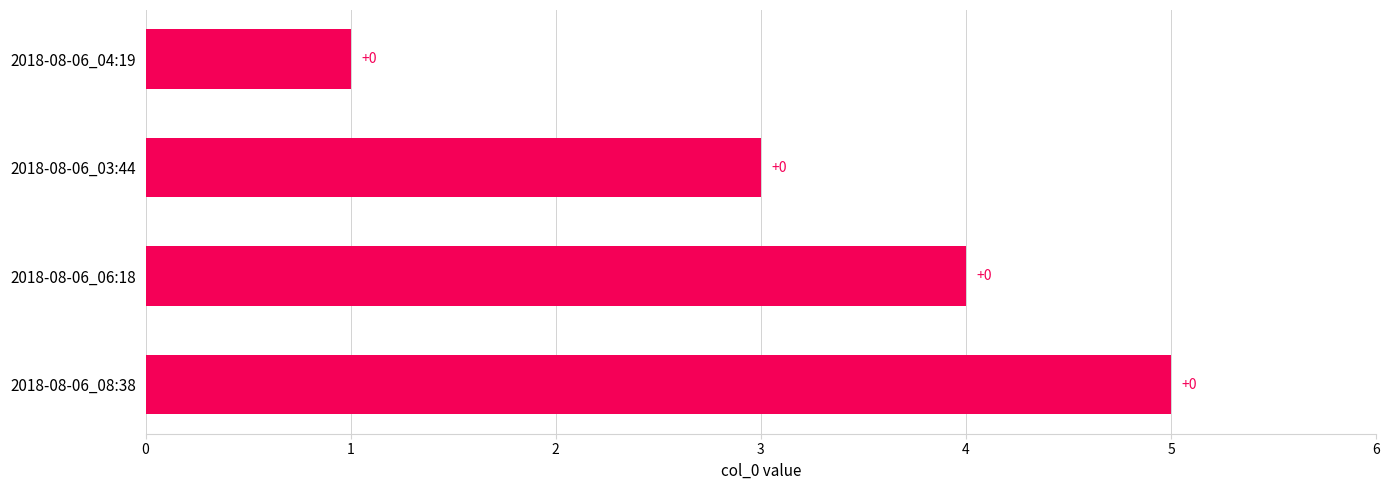

What is the average value?

3